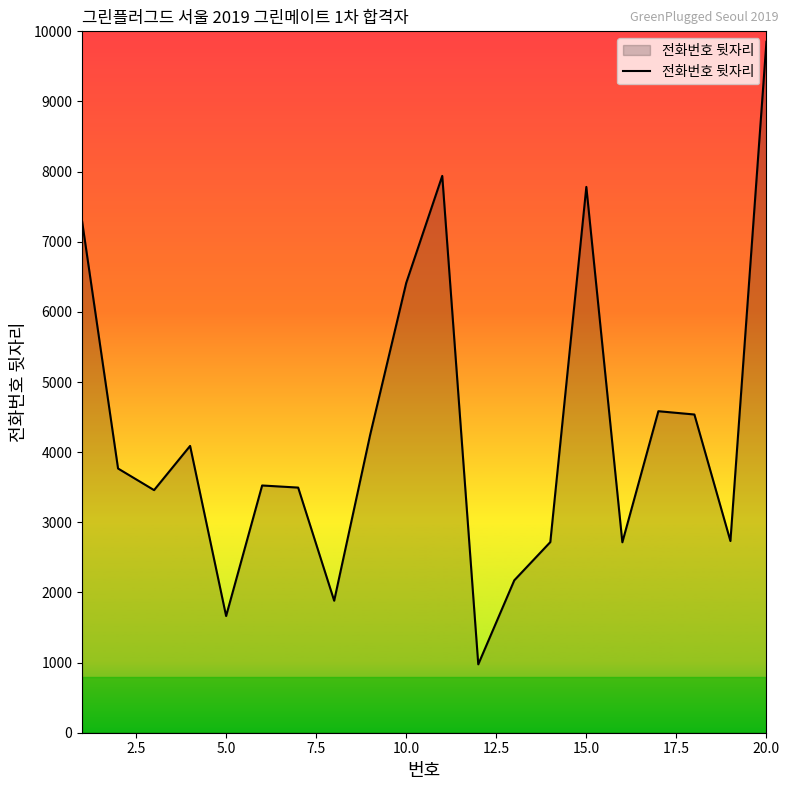

What is the smallest value displayed?

975